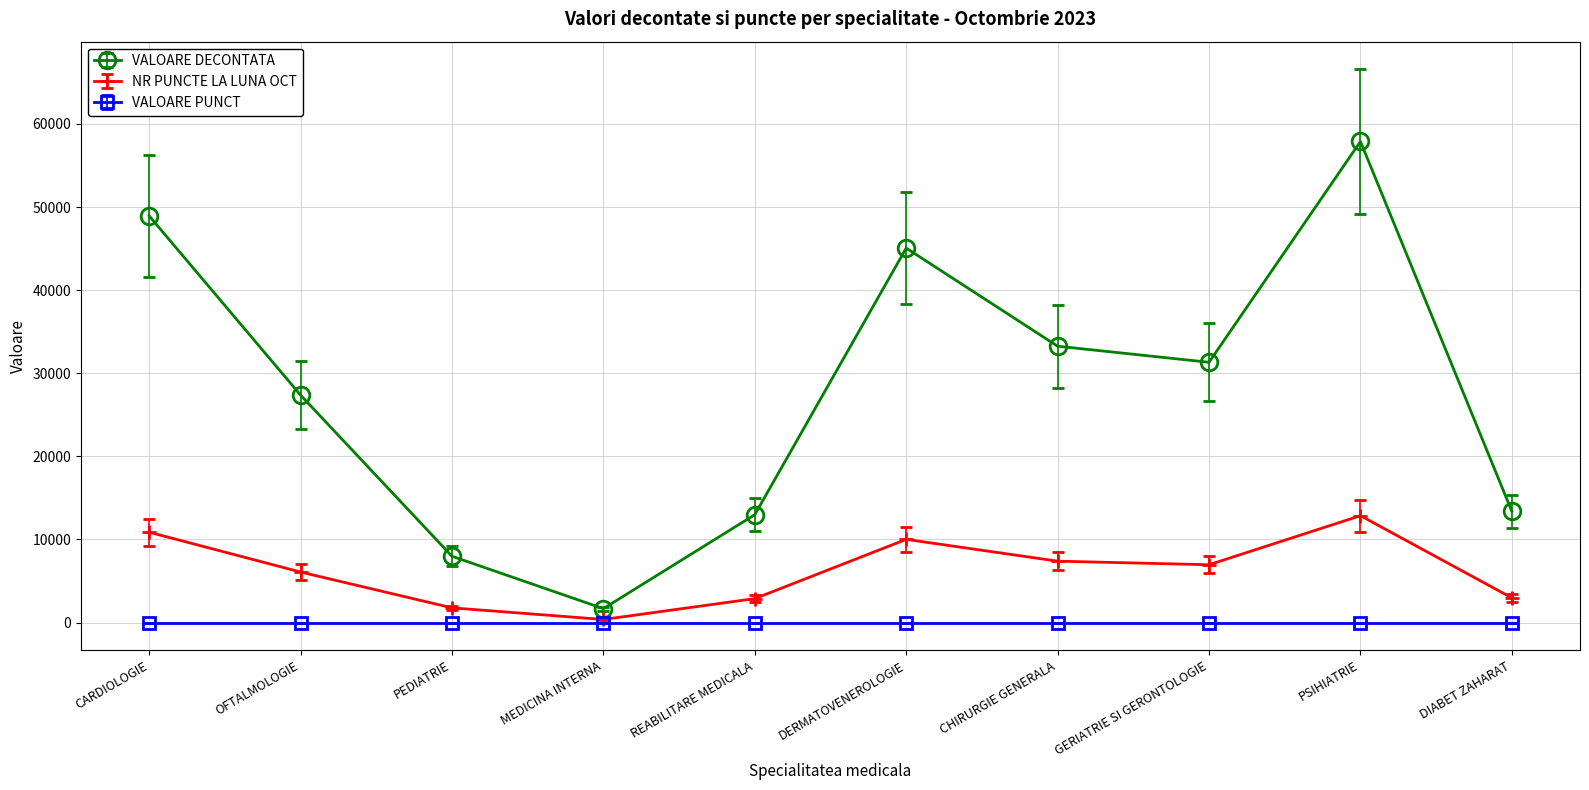

Rank the series at GERIATRIE SI GERONTOLOGIE from lowest to highest value.

VALOARE PUNCT, NR PUNCTE LA LUNA OCT, VALOARE DECONTATA